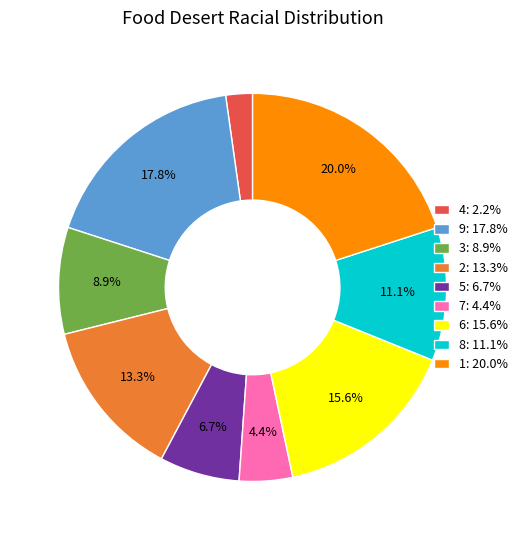

What is the smallest slice in the pie chart?

4